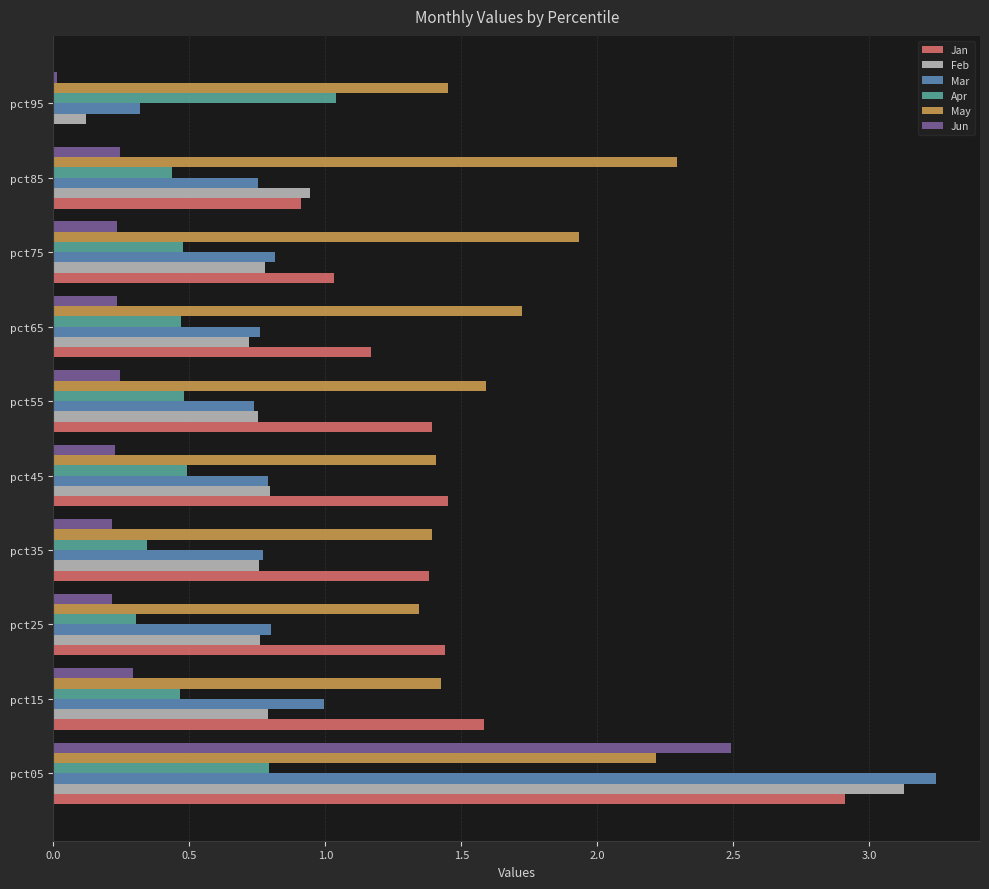

True or false: Mar has a value of 1.0 at pct45.

False